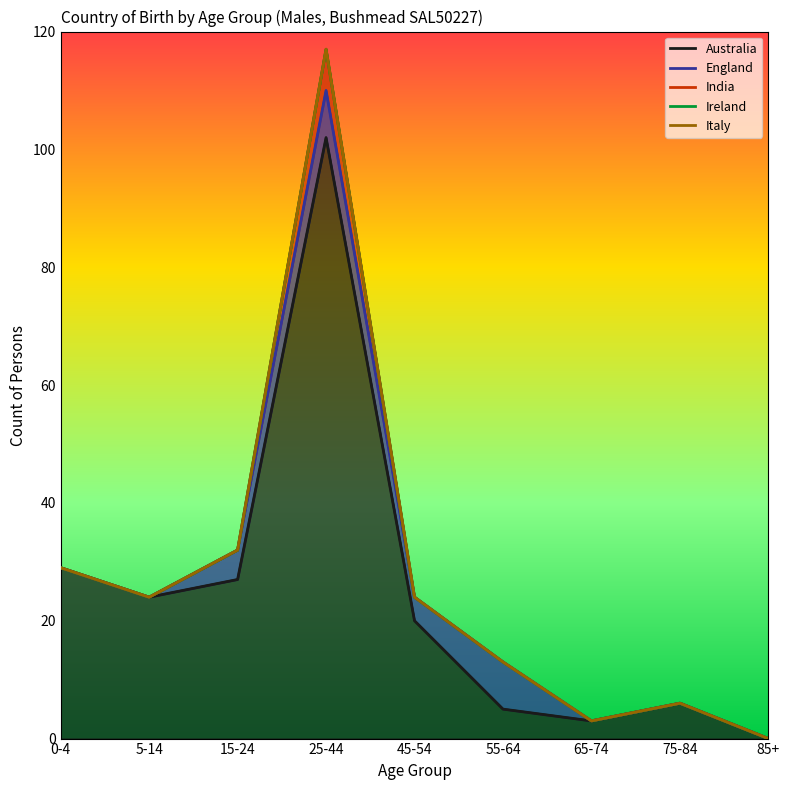

What are all the series names shown in the legend?

Australia, England, India, Ireland, Italy